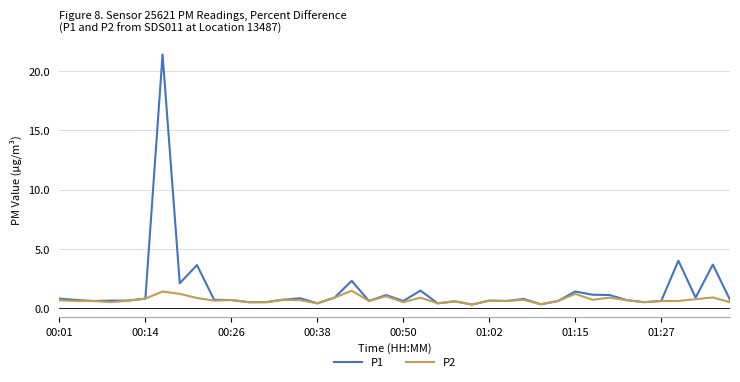

Which series has the widest spread of values?

P1